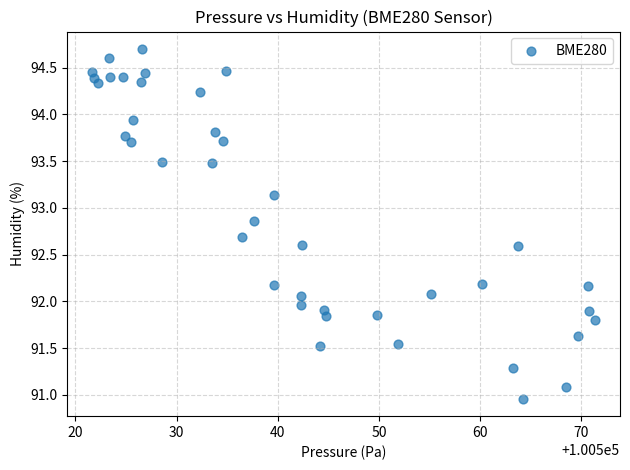

What is the range of X values (max minus min)?

49.7